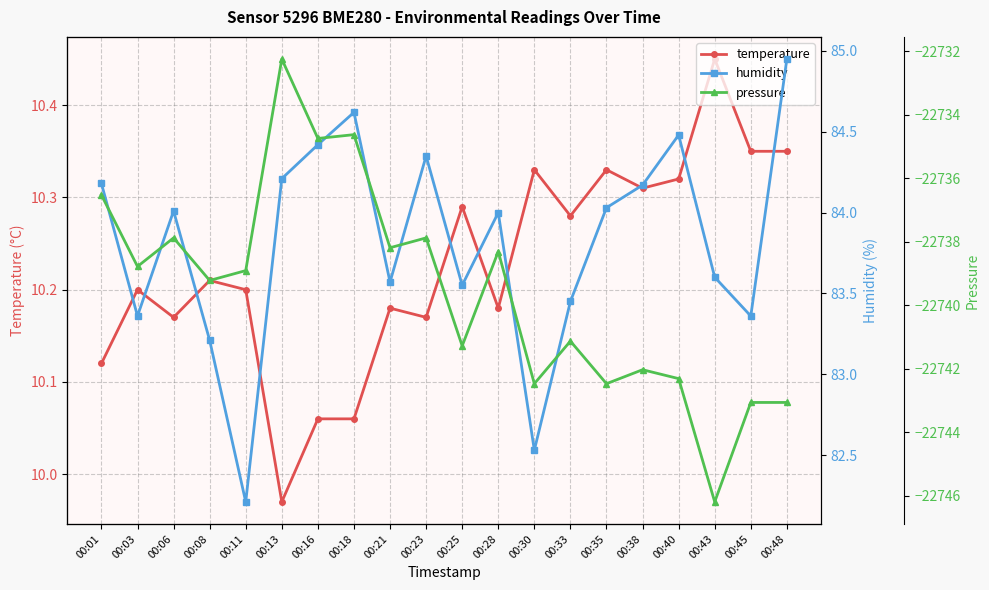

What are all the series names shown in the legend?

temperature, humidity, pressure